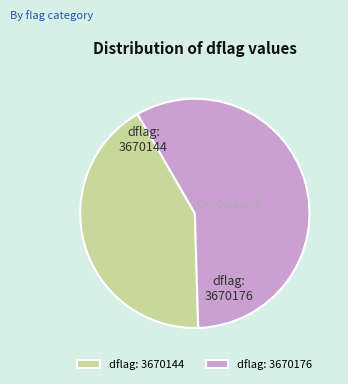

True or false: dflag: 3670144 accounts for 56% of the total.

False